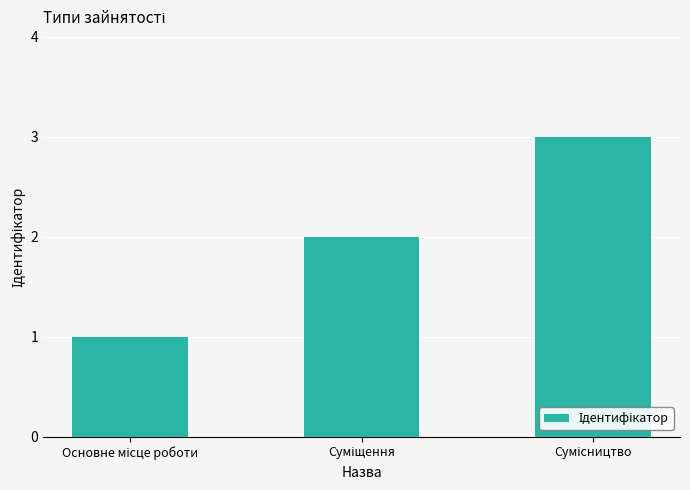

Count the values in the range 1 to 3.

3